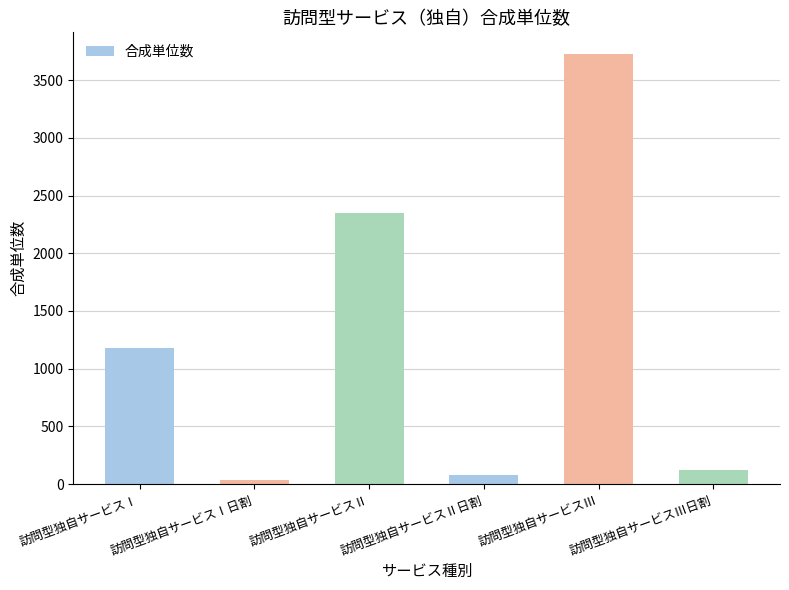

True or false: the data shows 77 at 訪問型独自サービスⅡ日割.

True